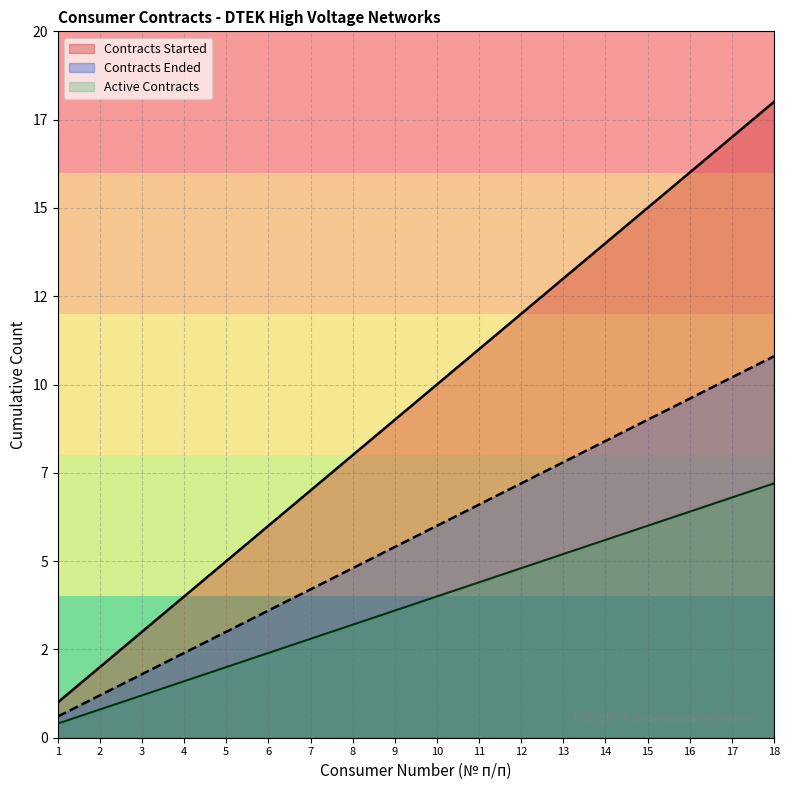

True or false: Contracts Ended and Contracts Started cross at least once.

False